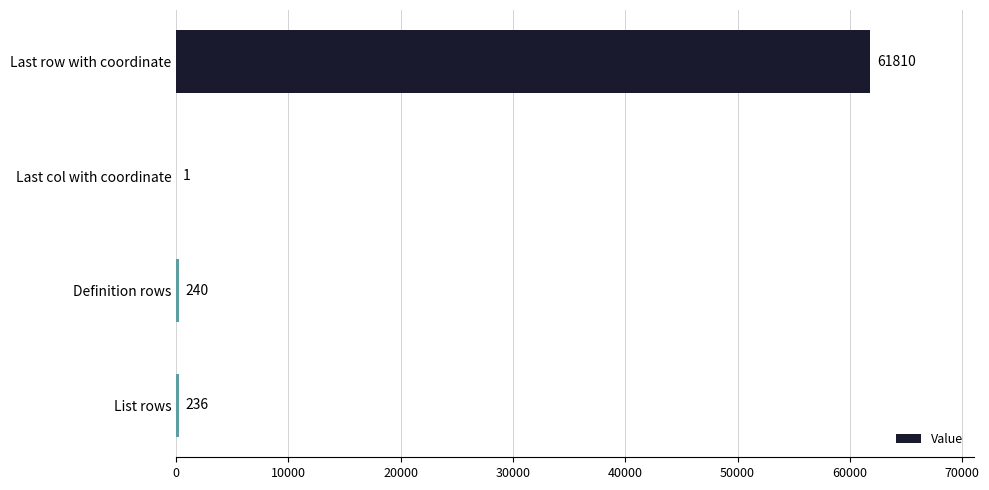

What is the maximum value shown in the chart?

61810